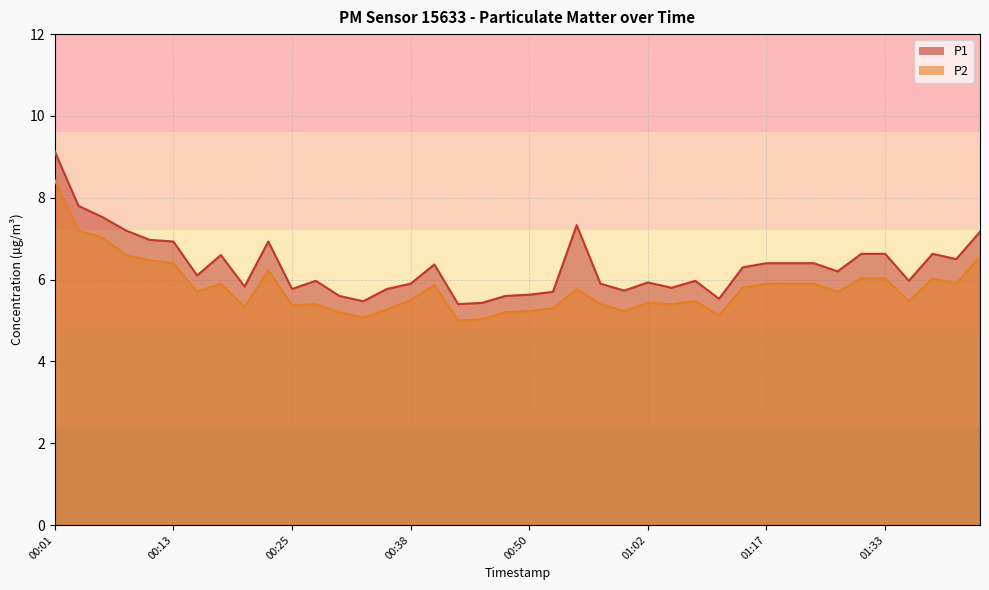

At which category is the sum across all series the highest?

00:01